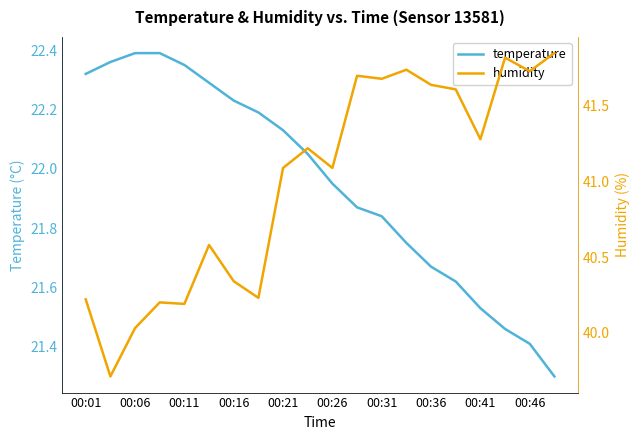

Rank the series by their average value, from highest to lowest.

humidity, temperature